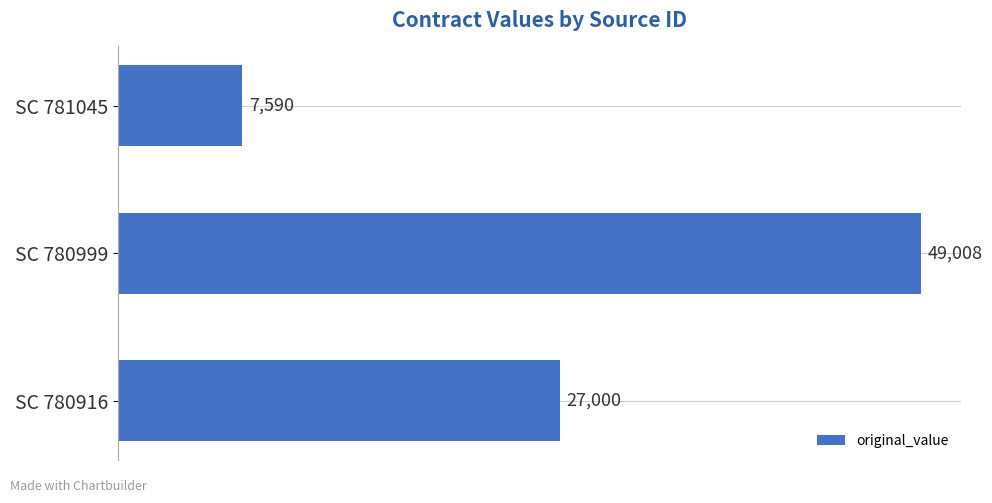

Is it true that the value at SC 780916 is 45641?

False